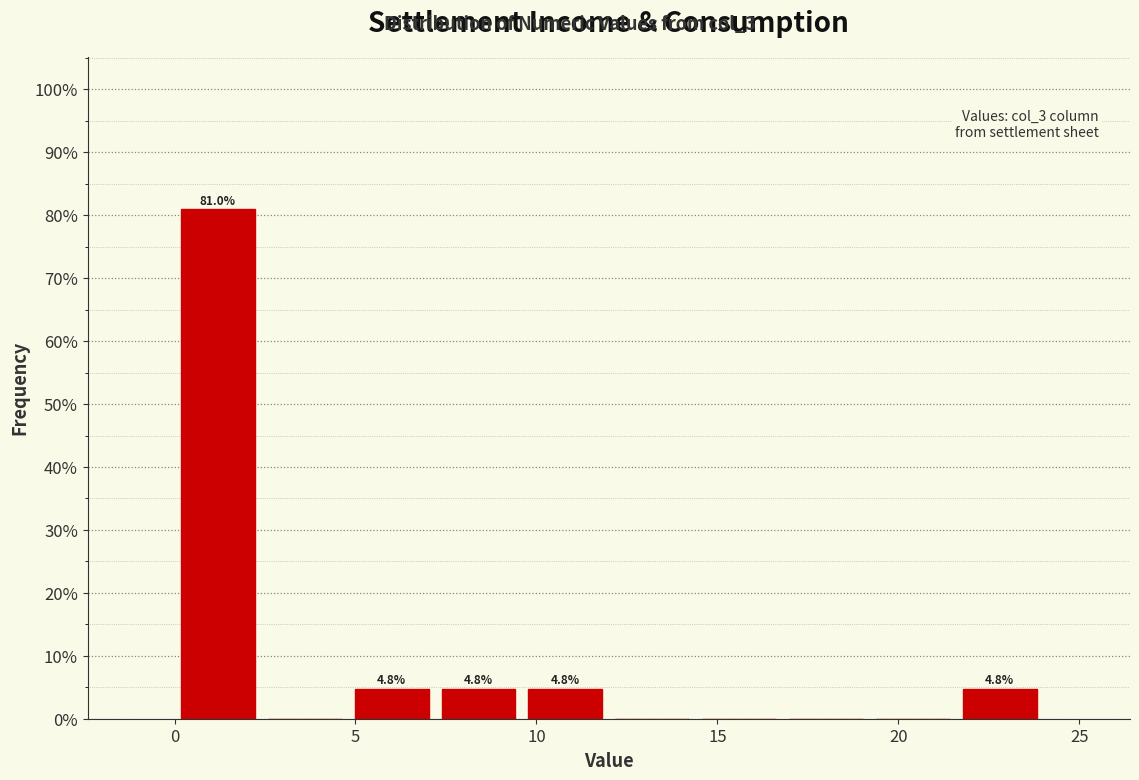

Which range on the x-axis has the tallest bar?

0.0 to 2.4